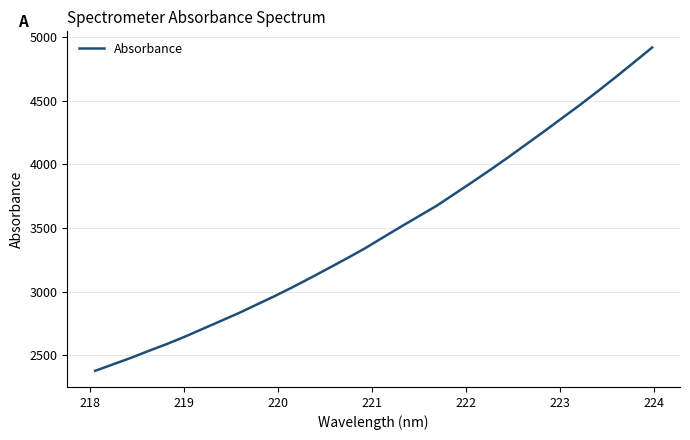

How many categories are shown in the chart?

32